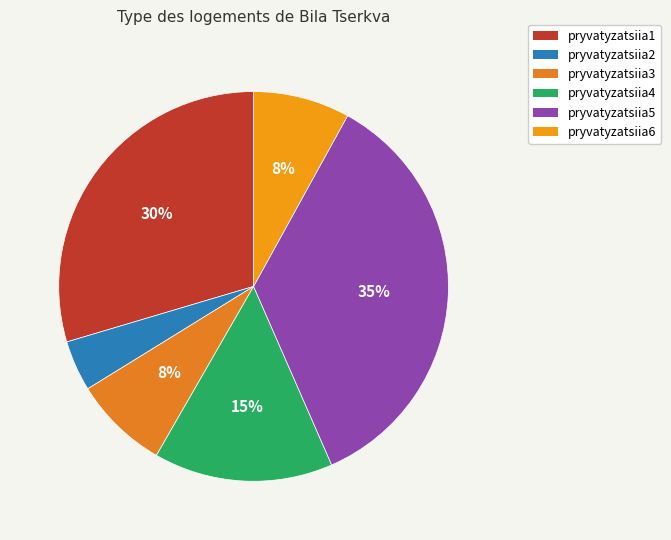

What percentage is the pryvatyzatsiia6 slice, to the nearest percent?

8%